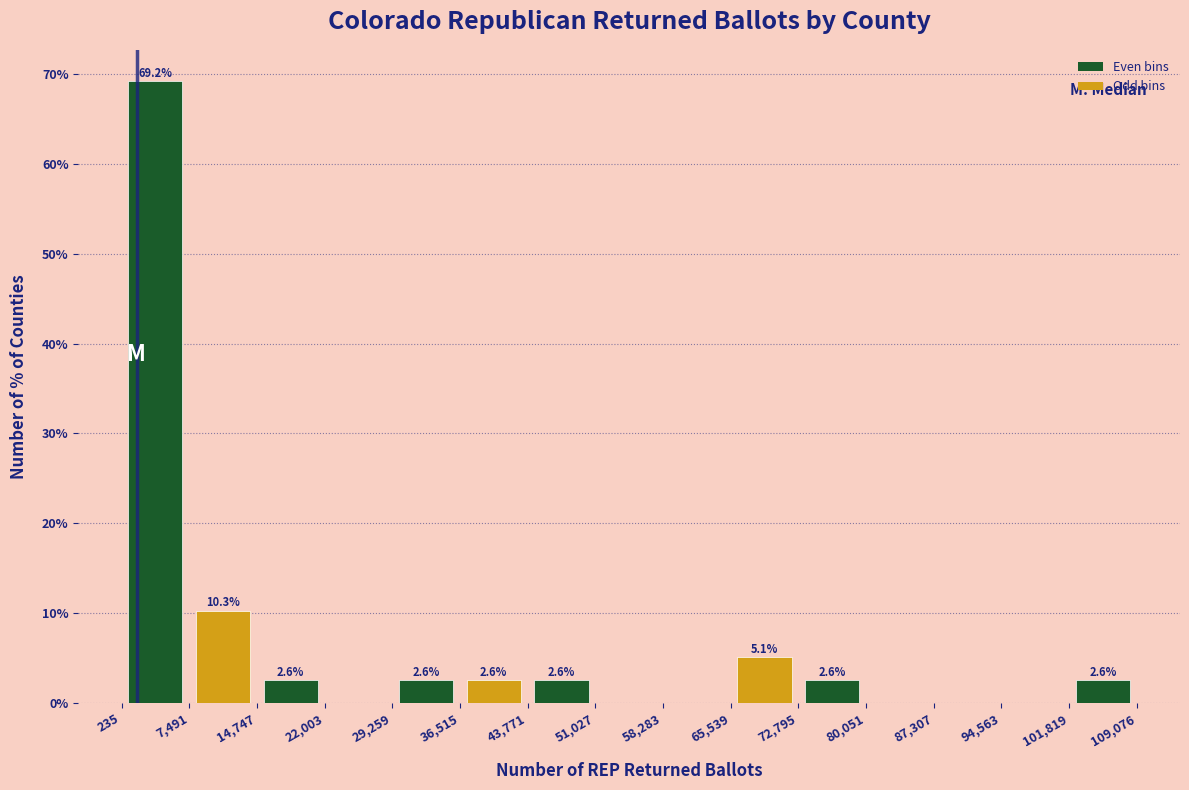

Which range on the x-axis has the tallest bar?

235 to 7,491